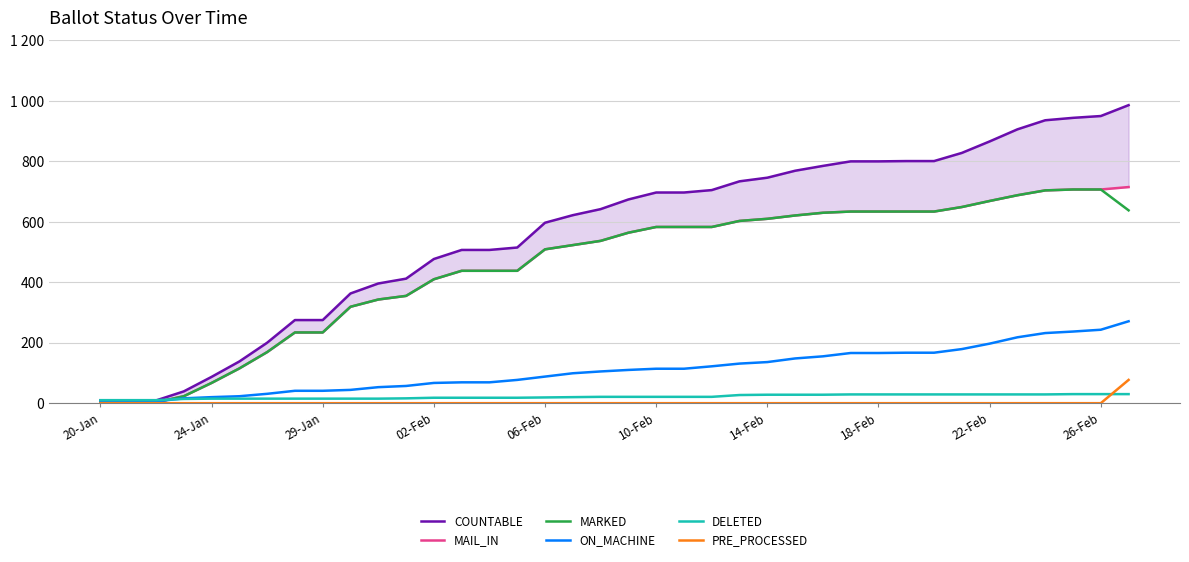

Is the value of PRE_PROCESSED at 26-Feb greater than the value of MARKED at 31?

No